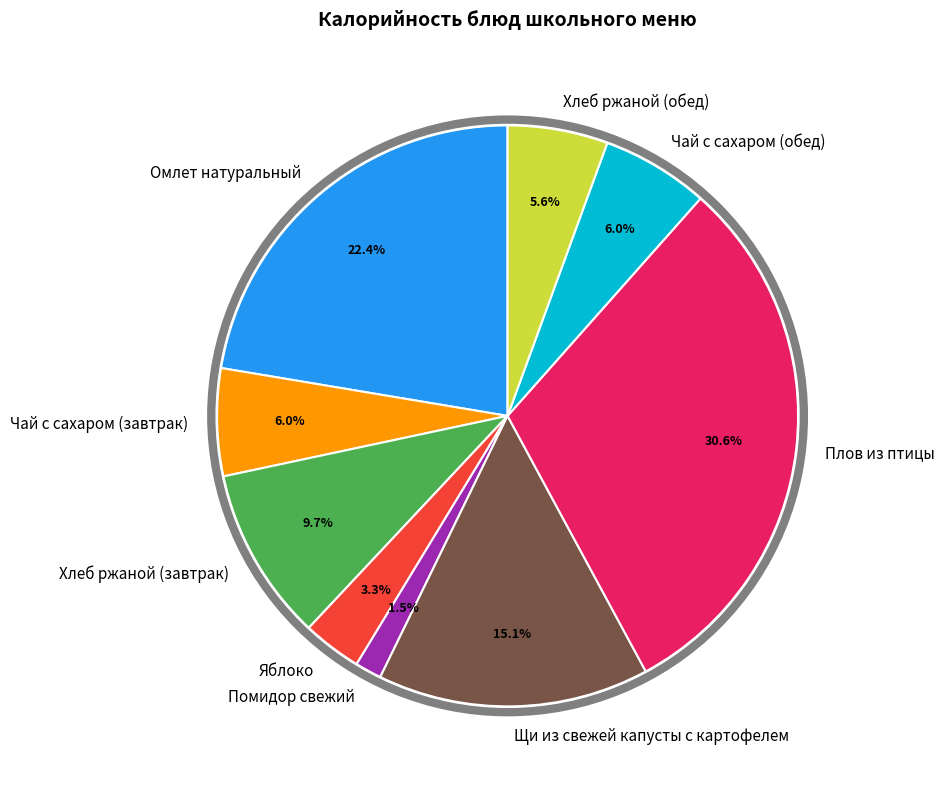

What is the ratio of the value at Чай с сахаром (завтрак) to the value at Хлеб ржаной (обед)?

1.1